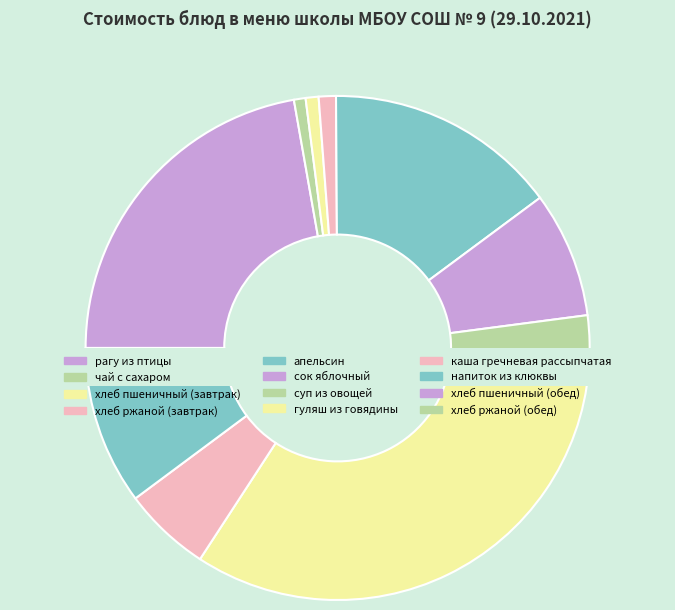

To the nearest percent, what portion does суп из овощей represent?

3%